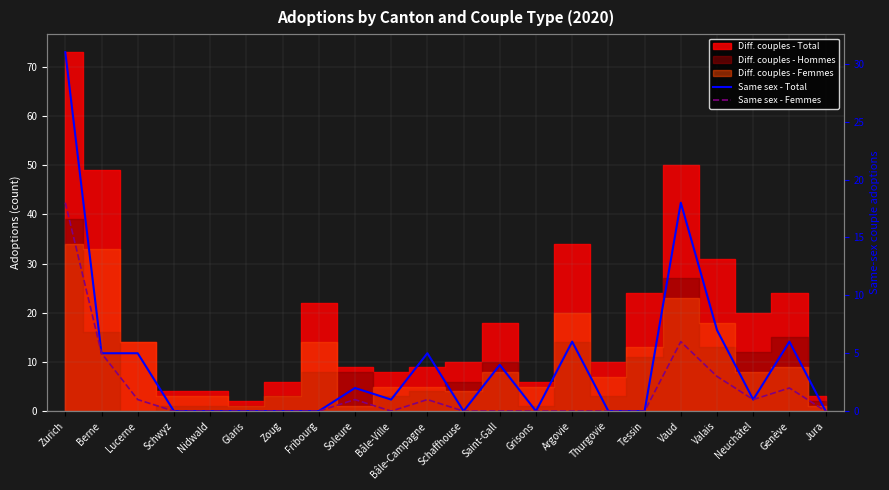

The value of Same sex - Total at Grisons is 20. True or false?

False